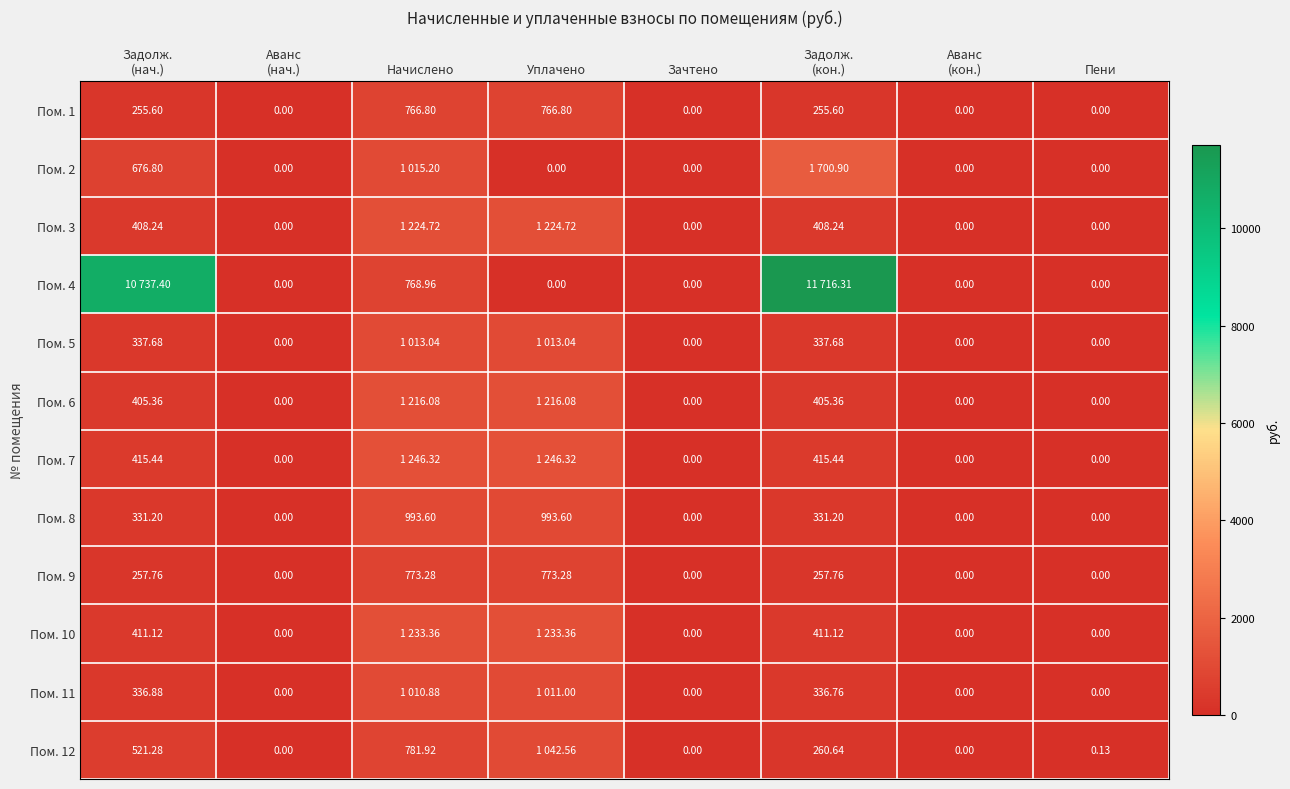

What is the approximate value of Пом. 7 at Начислено?

1246.3